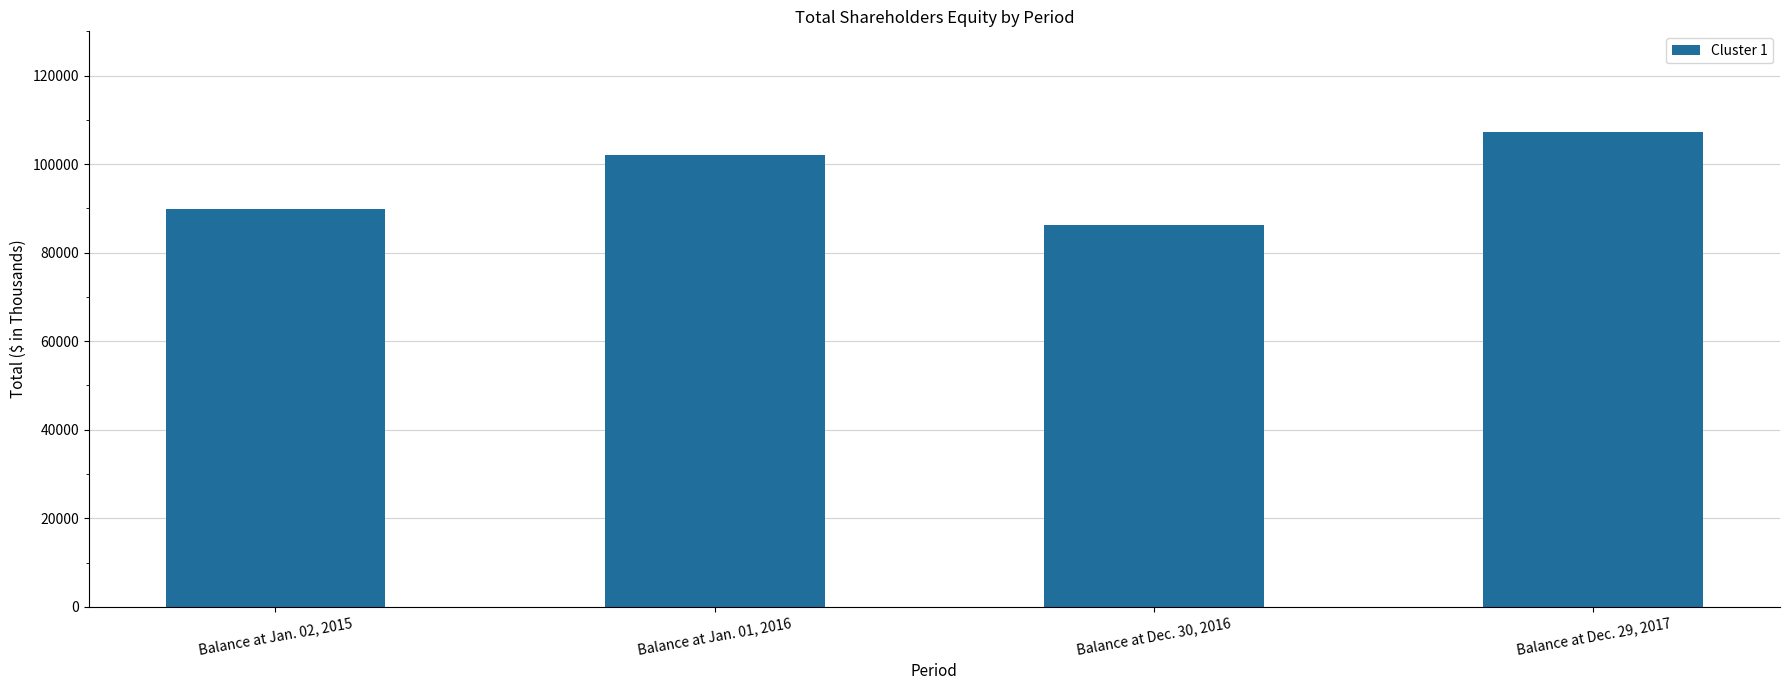

What is the change in value from Balance at Jan. 01, 2016 to Balance at Dec. 30, 2016?

-15875